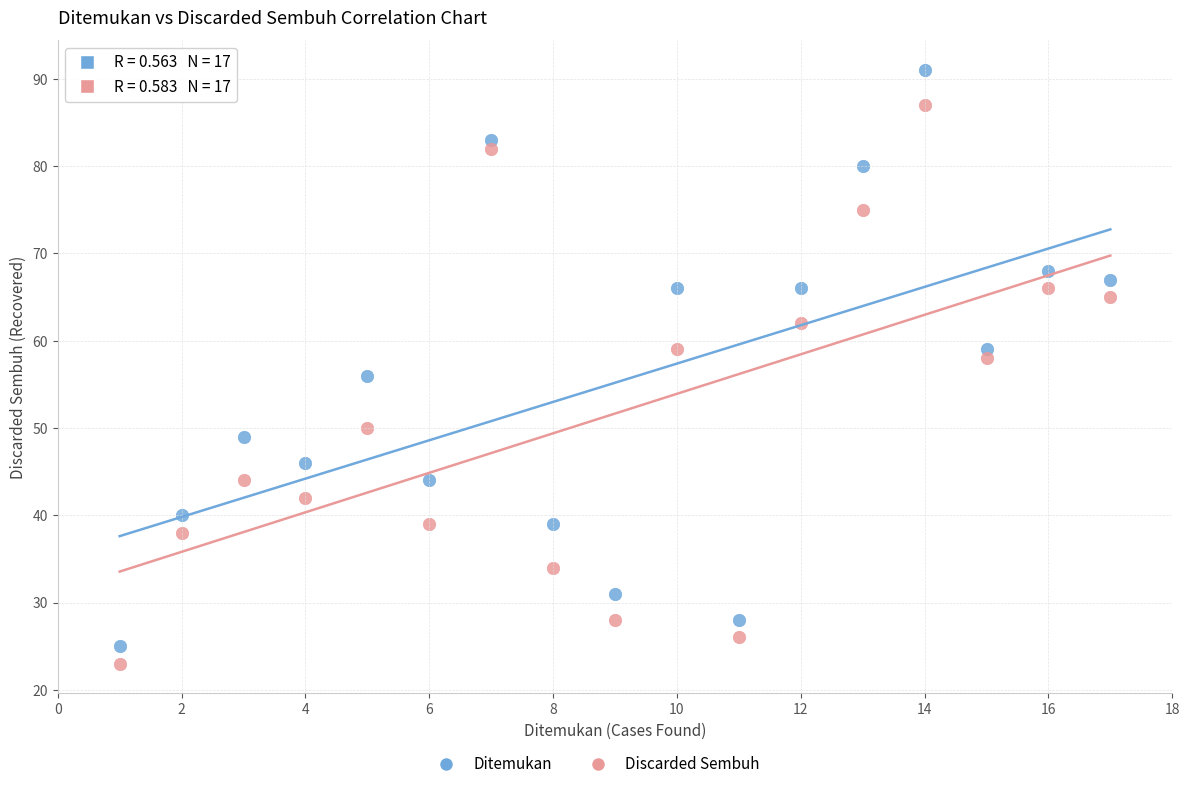

Across all data points, what is the range of X values (max minus min)?

16